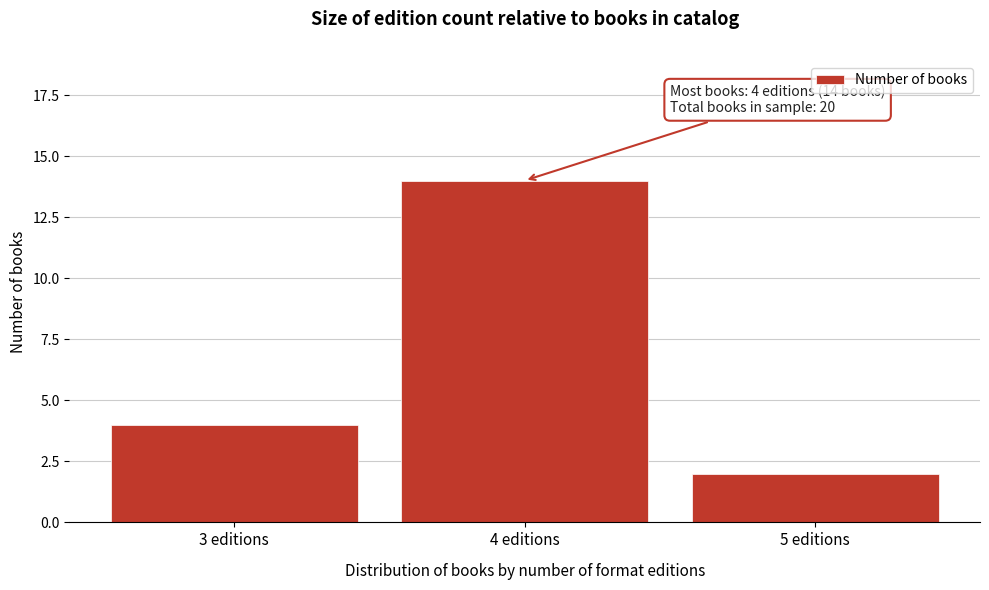

Reading right to left, what are all the values shown in this chart?

2	14	4